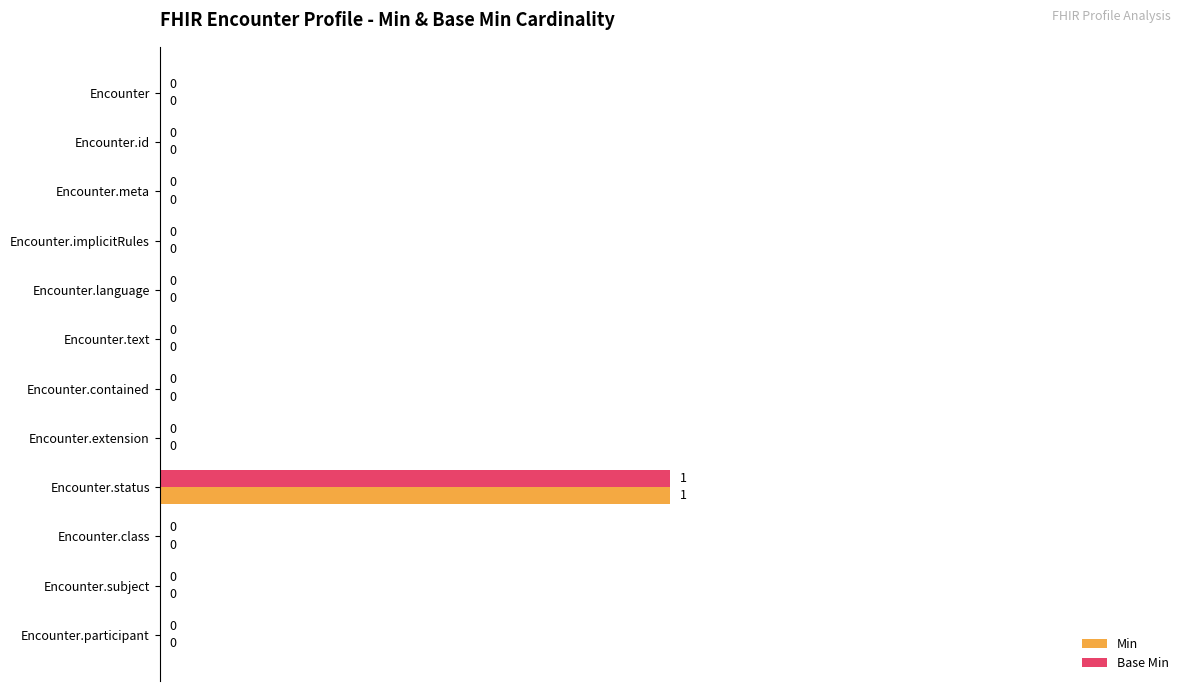

Which category has the highest value in the Base Min series?

Encounter.status